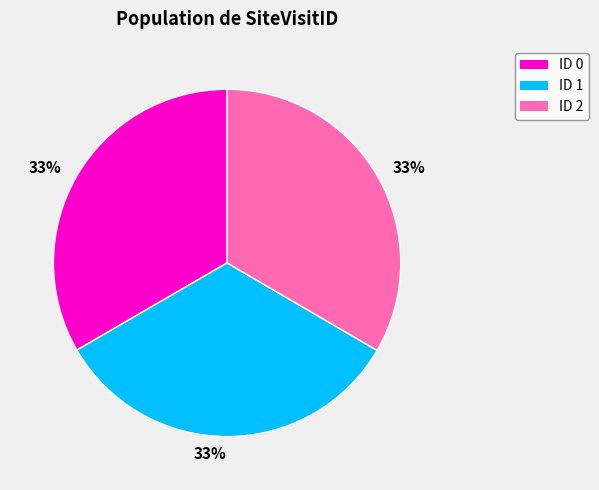

How many slices are in this pie chart?

3